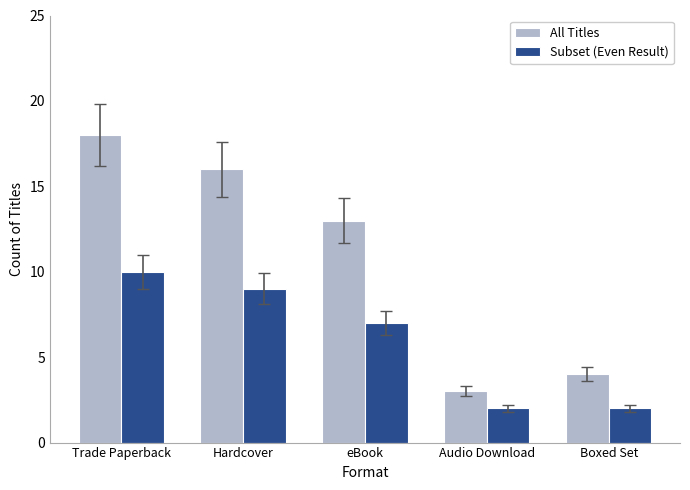

What position from the left is Hardcover?

2